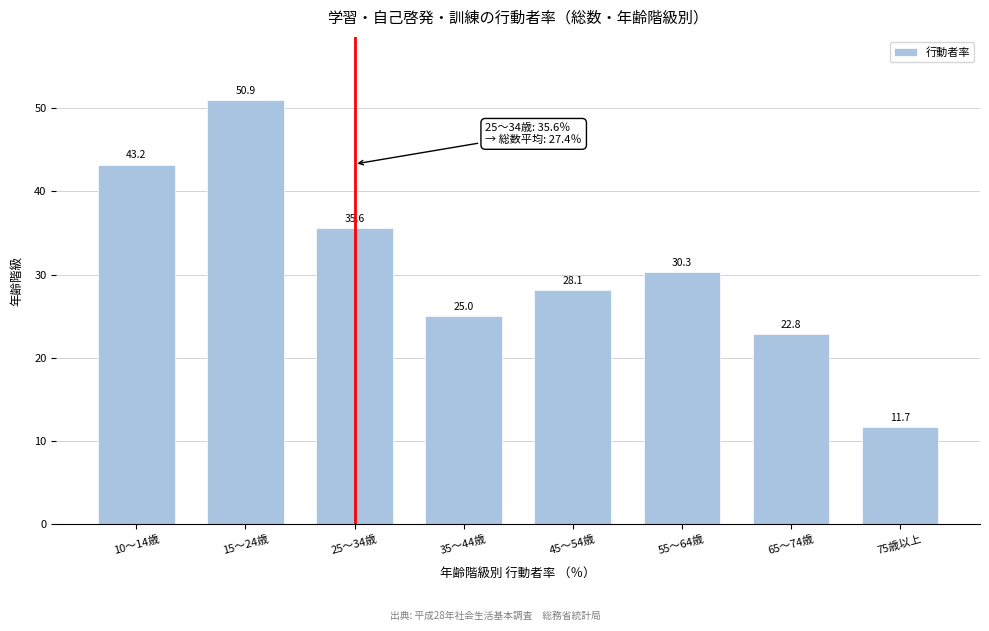

Reading left to right, transcribe all the data shown in this chart.

43.2	50.9	35.6	25.0	28.1	30.3	22.8	11.7